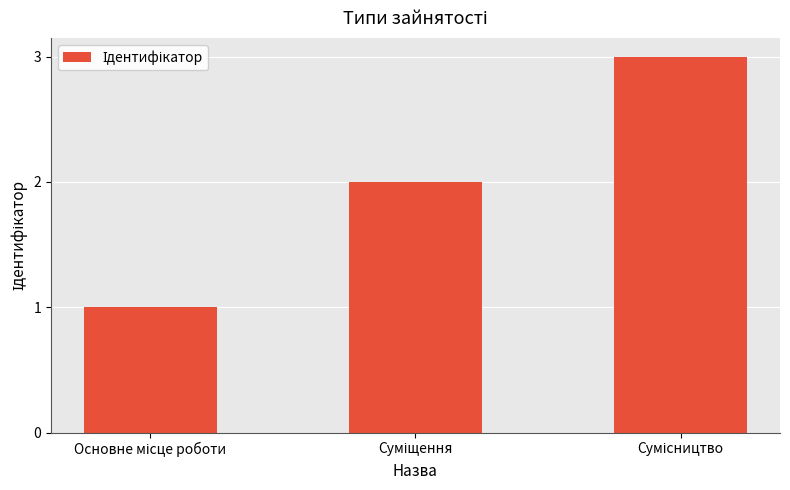

What is the sum of all values?

6